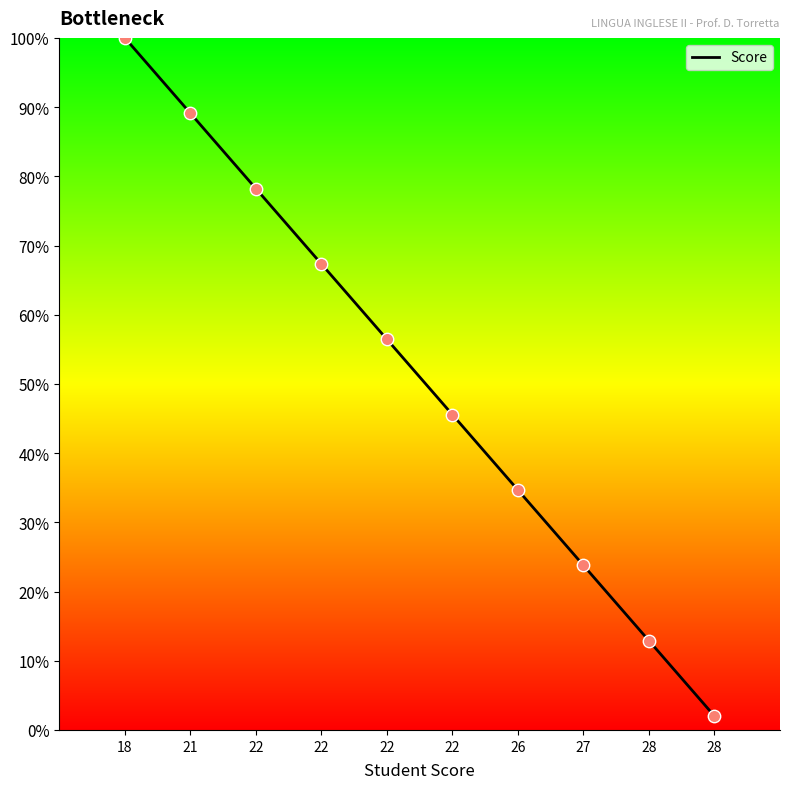

What is the ratio of the value at 21 to the value at 22?

1.1